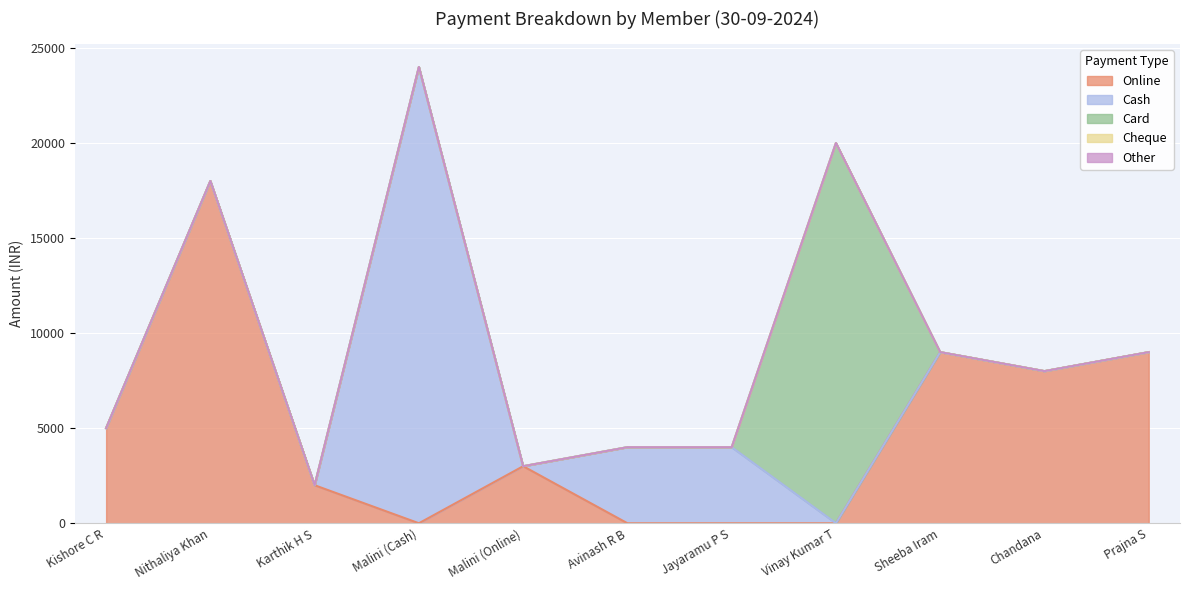

What is the total value across all series at Chandana?

8000